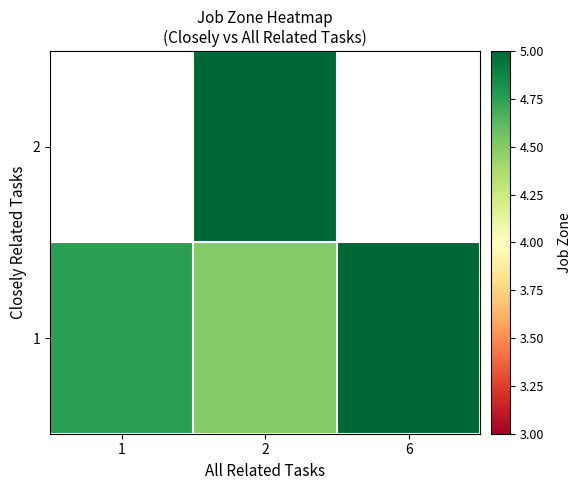

What is the smallest value displayed?

4.5